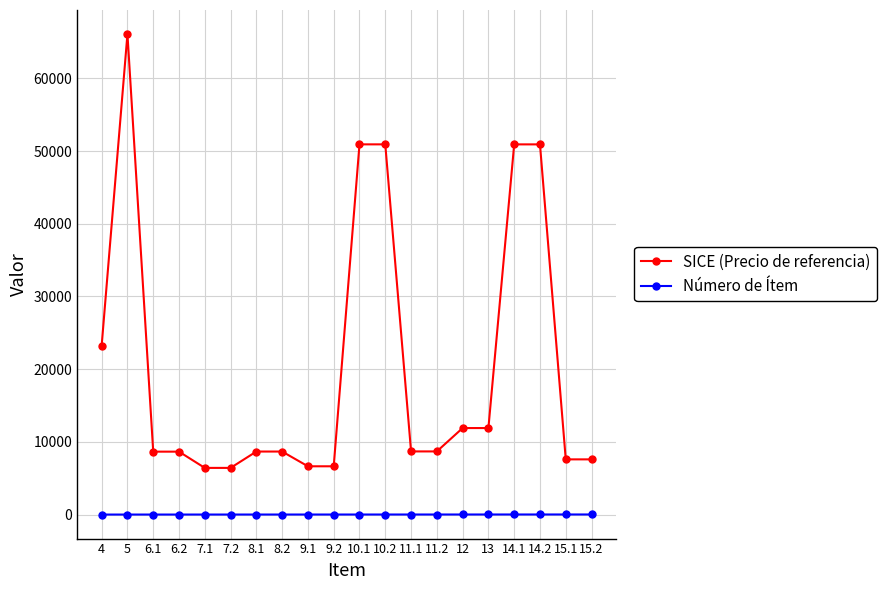

Is the value of Número de Ítem at 9.1 greater than the value of SICE (Precio de referencia) at 10.2?

No